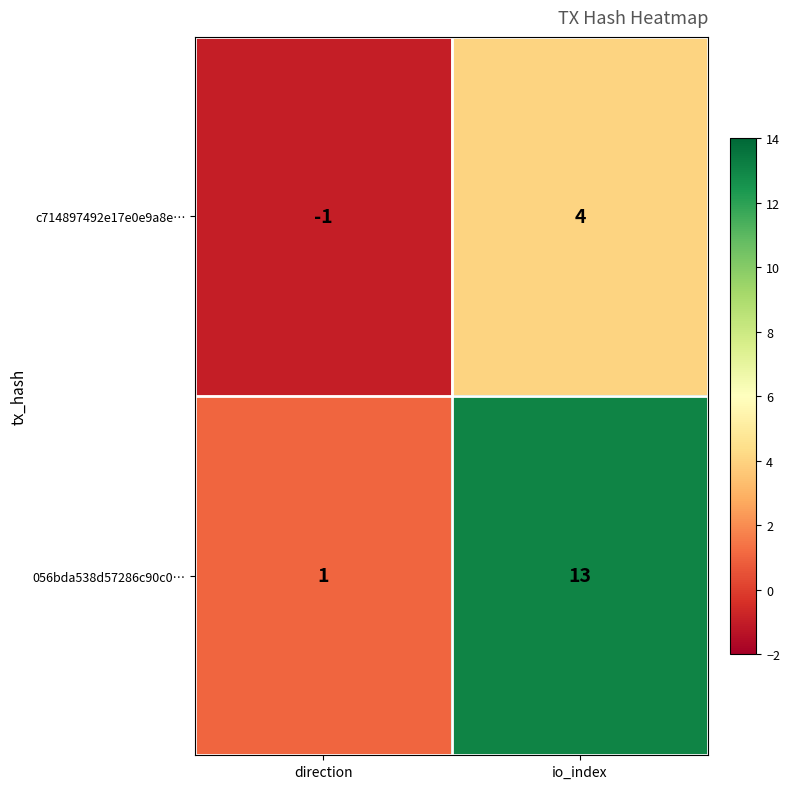

Which category has the lowest value in the c714897492e17e0e9a8e… series?

direction